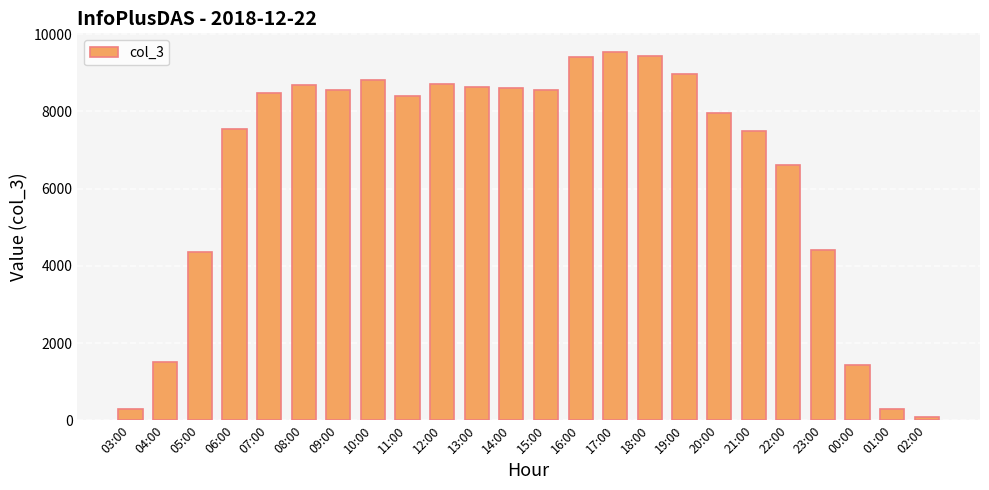

What is the label of the 10th bar from the left?

12:00